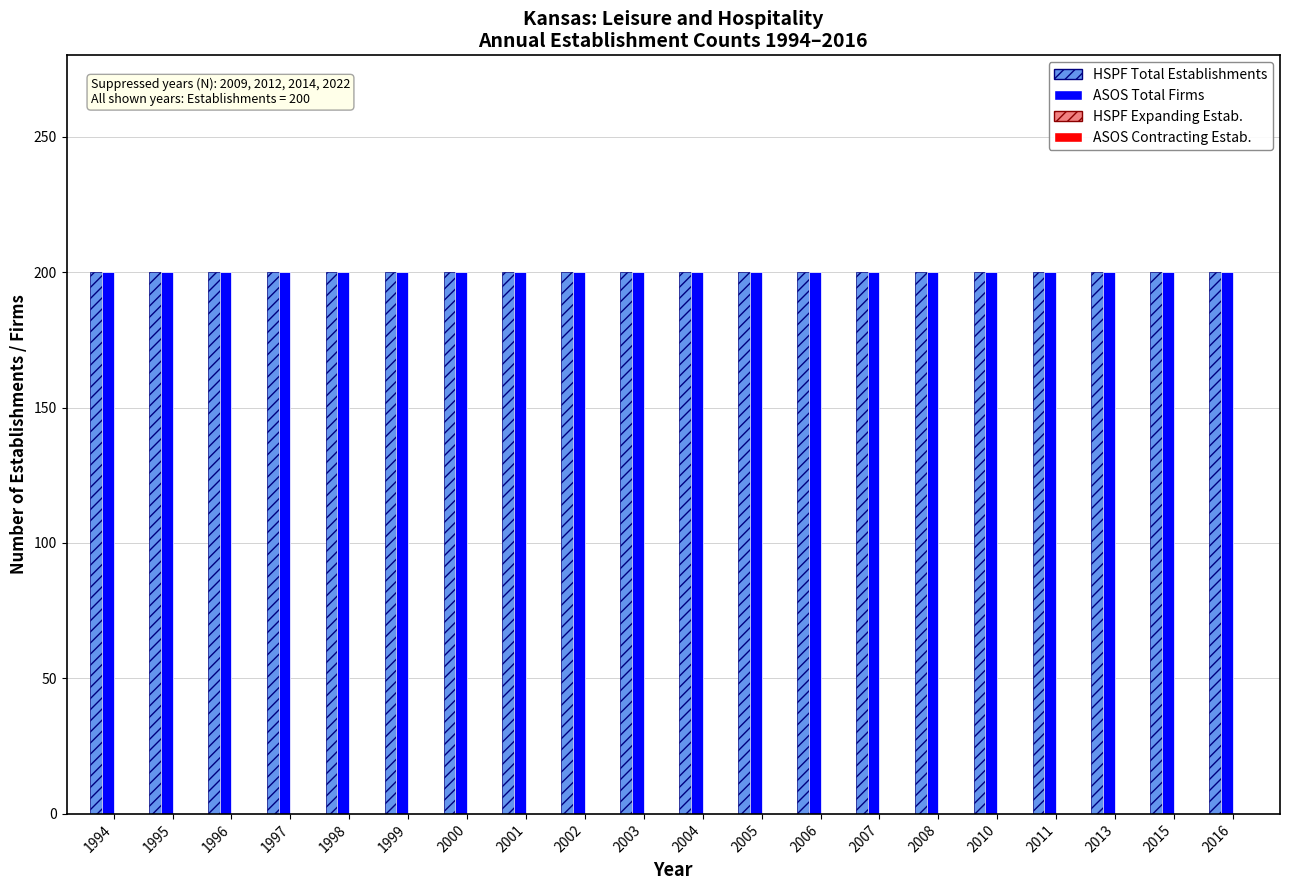

The value of ASOS Total Firms at 2003 is 264. True or false?

False